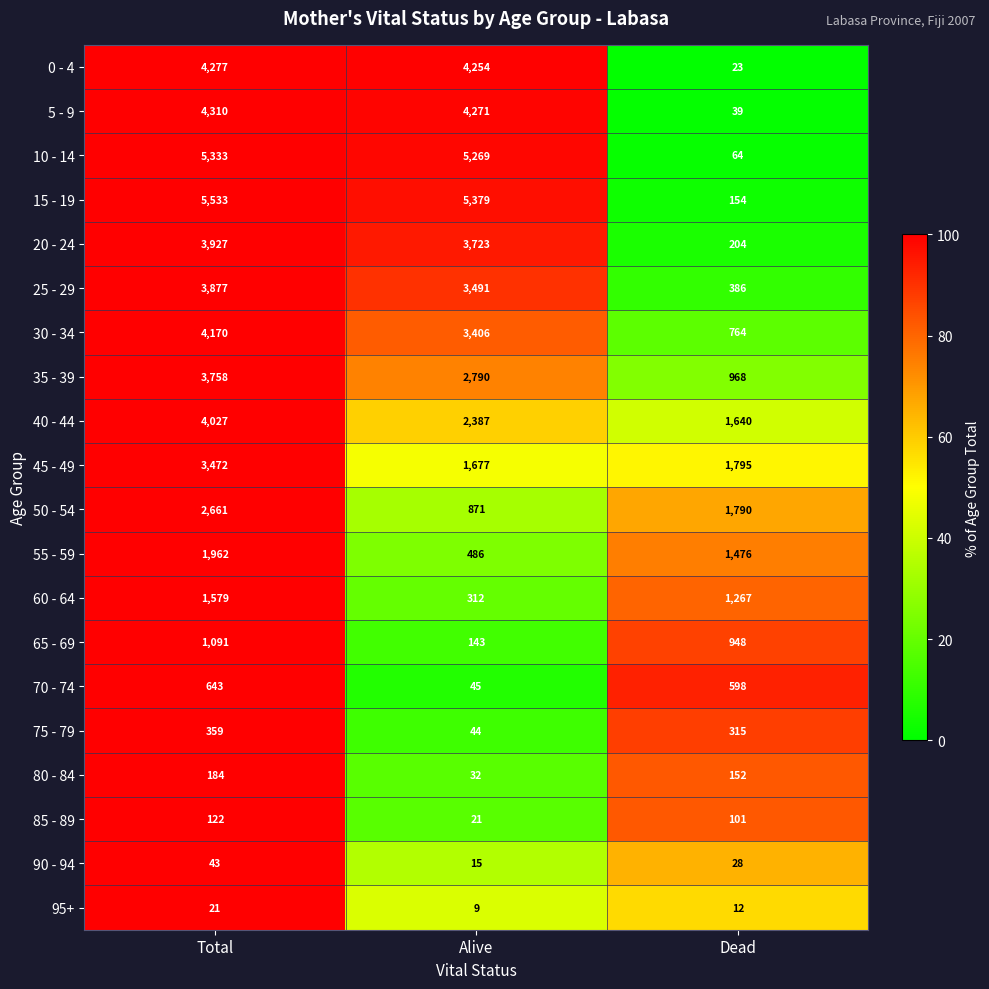

Which series has the widest spread of values?

15 - 19